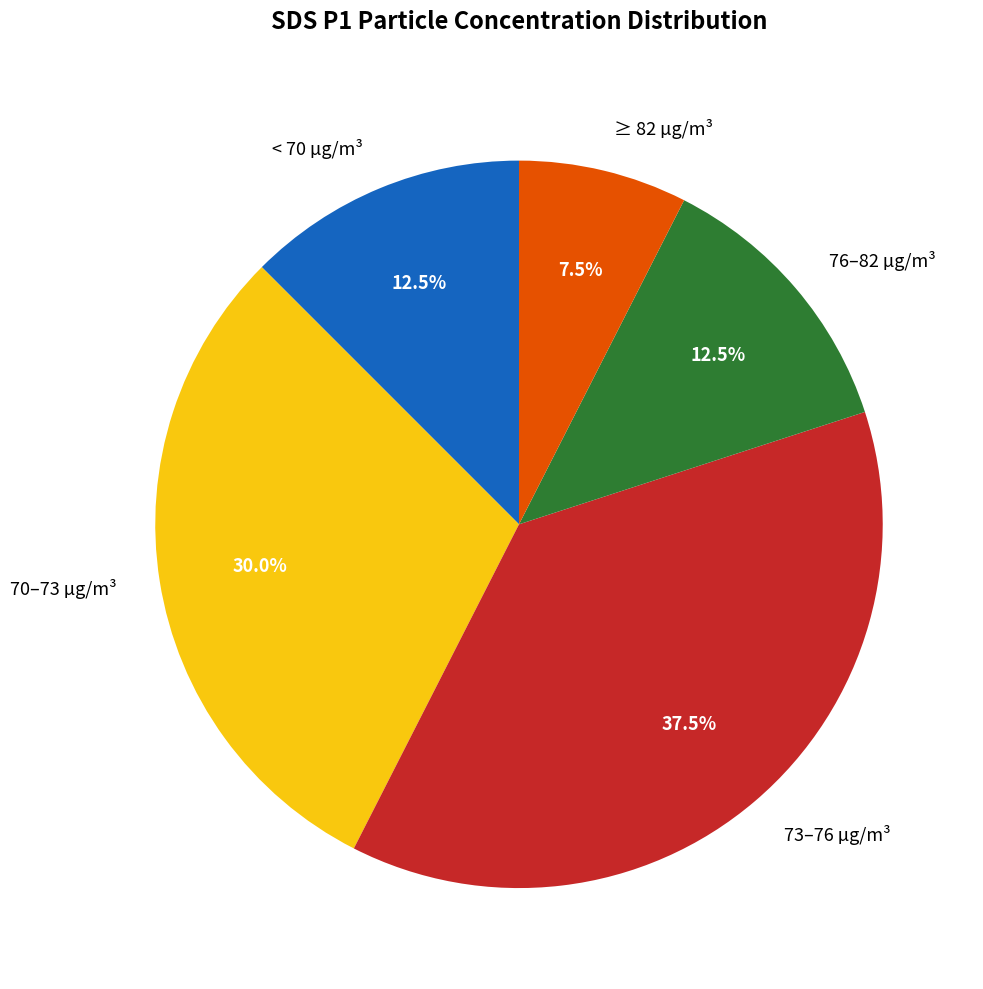

Is there a majority slice in this chart?

No